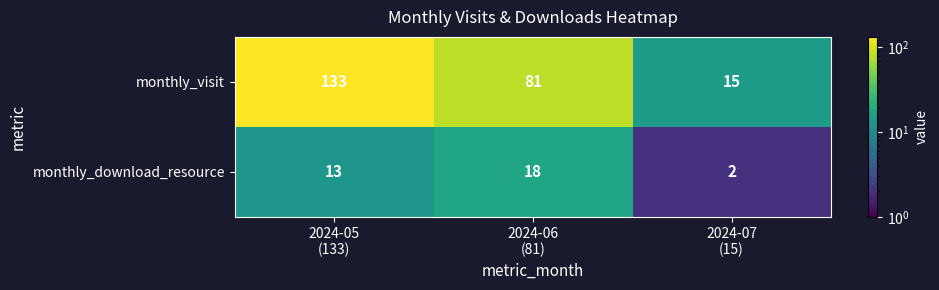

How many categories are shown in the chart?

3